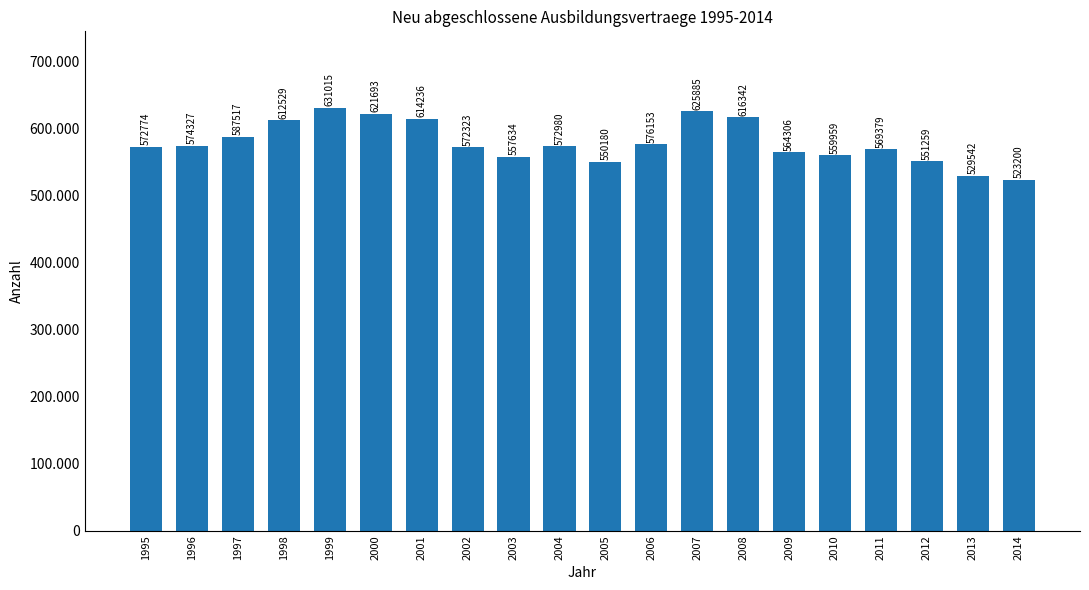

What is the difference between the values at 2013 and 1995?

43232